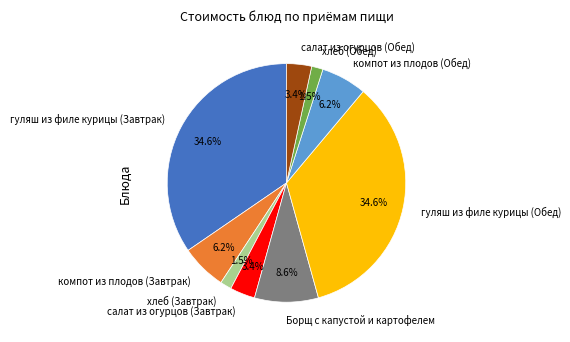

How many segments does this pie chart have?

9